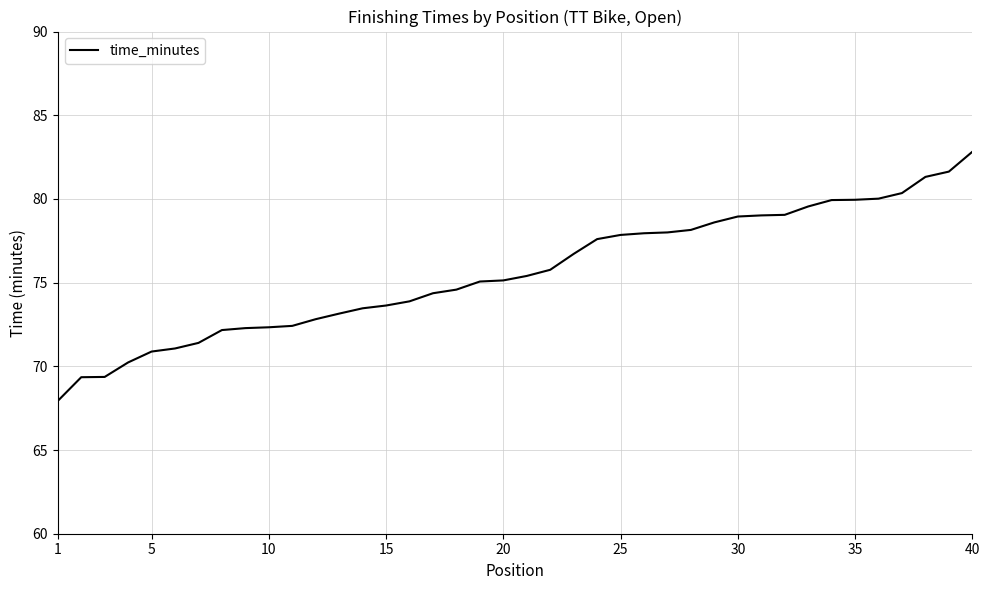

What is the difference between the maximum and minimum values?

14.9